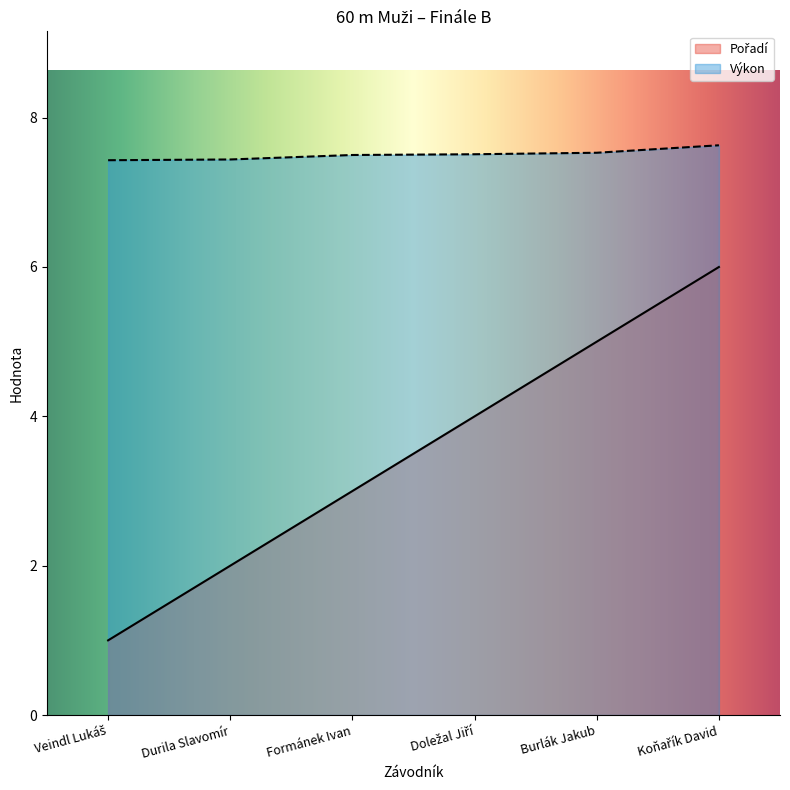

What is the total value across all series at Burlák Jakub?

12.5